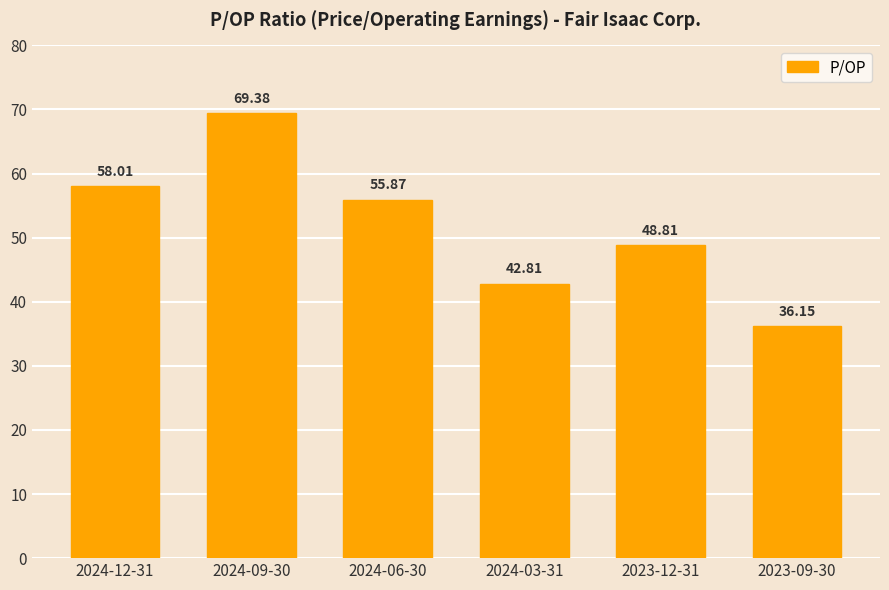

What is the sum of the values at 2024-12-31 and 2024-06-30?

113.9